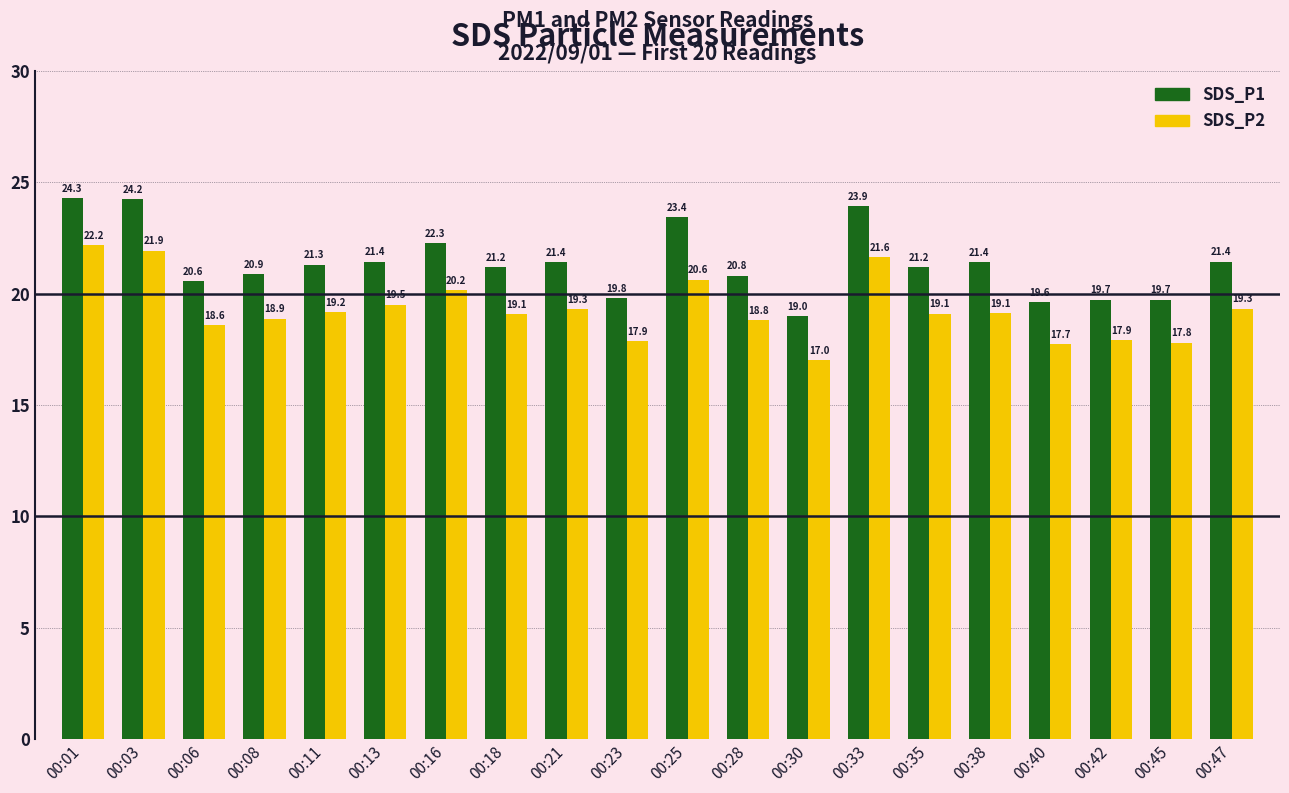

What value does the SDS_P2 series have at 00:33?

21.6